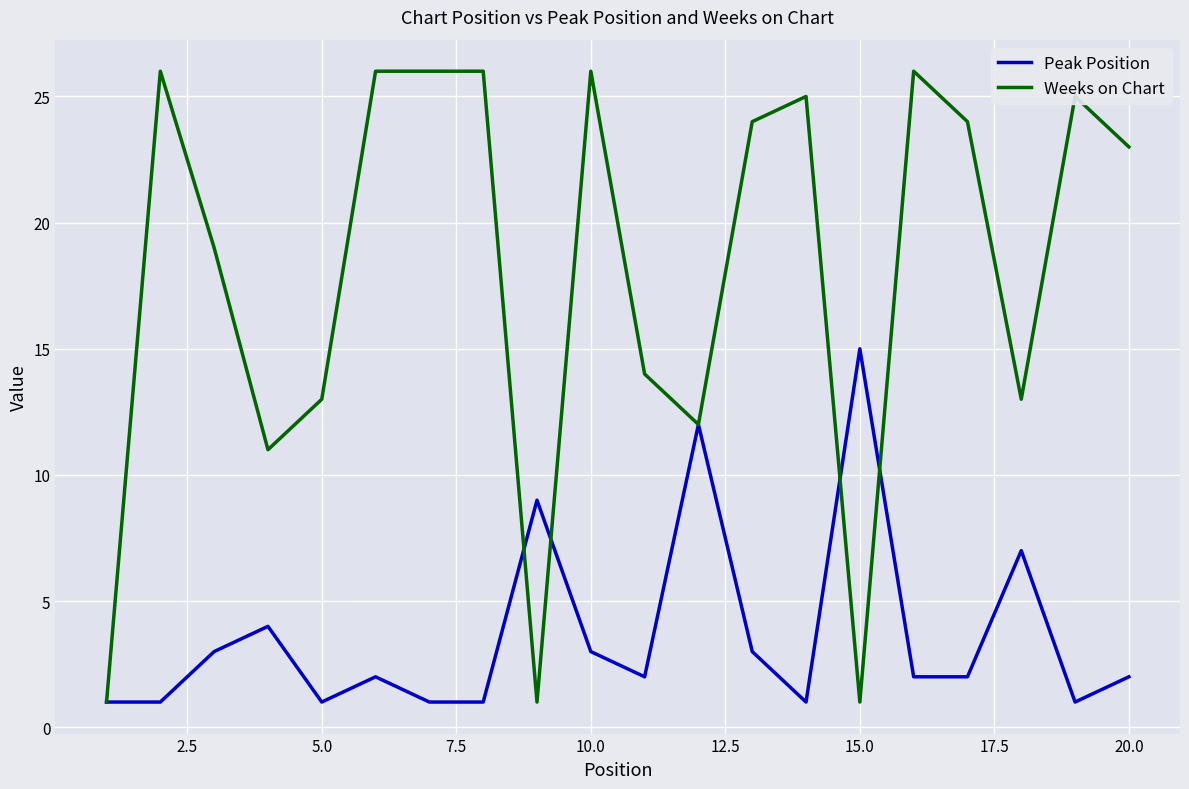

Which series has the largest range (max minus min)?

Weeks on Chart